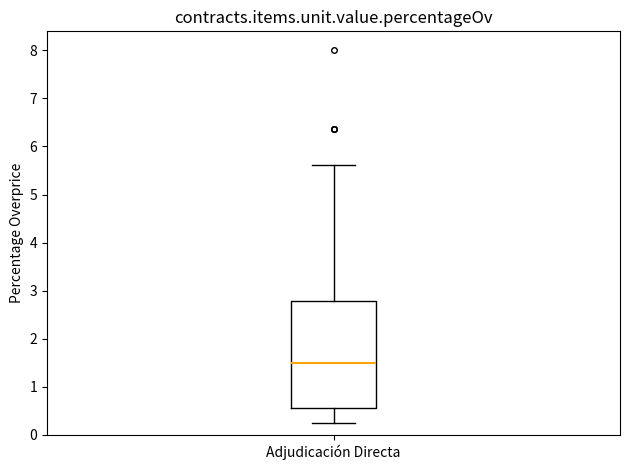

Where is the upper edge of the box for Adjudicación Directa on the y-axis? The values are not printed on the chart, so give them approximately, as read against the axis.

2.8